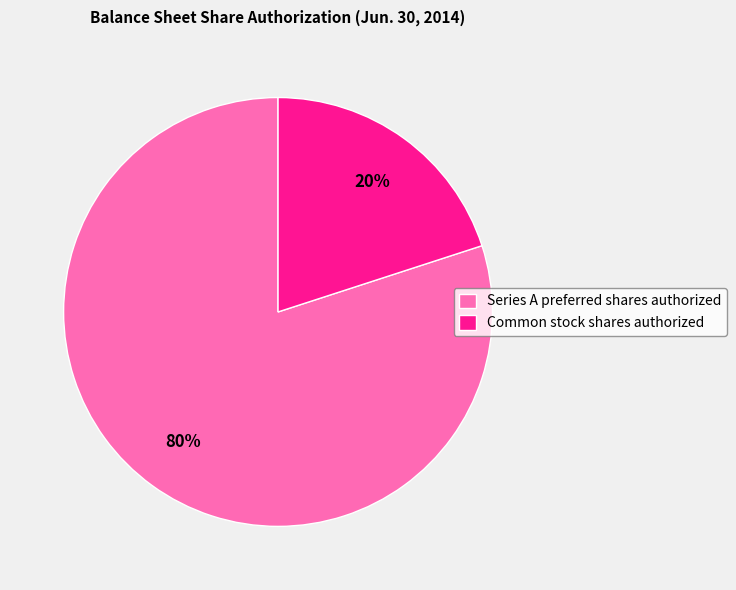

Rank the categories by value from lowest to highest.

Common stock shares authorized, Series A preferred shares authorized